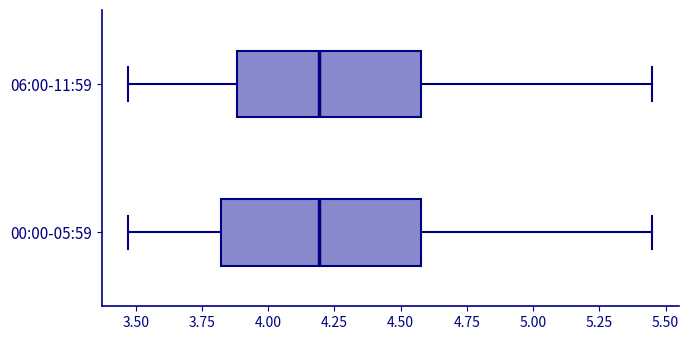

Where does the median line of the box for 06:00-11:59 sit on the x-axis? The values are not printed on the chart, so give them approximately, as read against the axis.

4.20